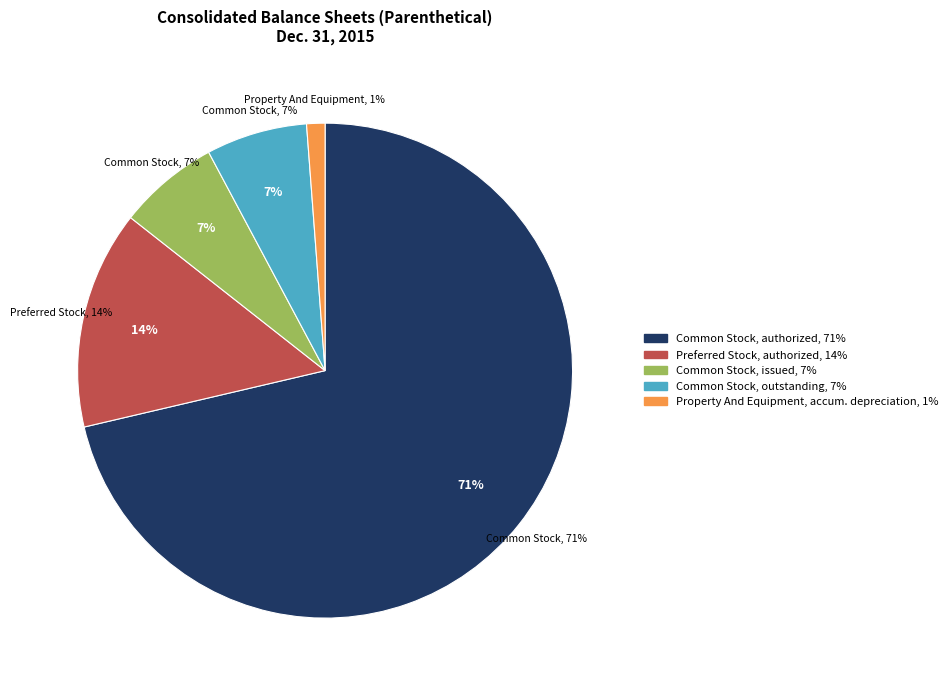

The Preferred Stock, authorized slice represents 24% of the pie. True or false?

False